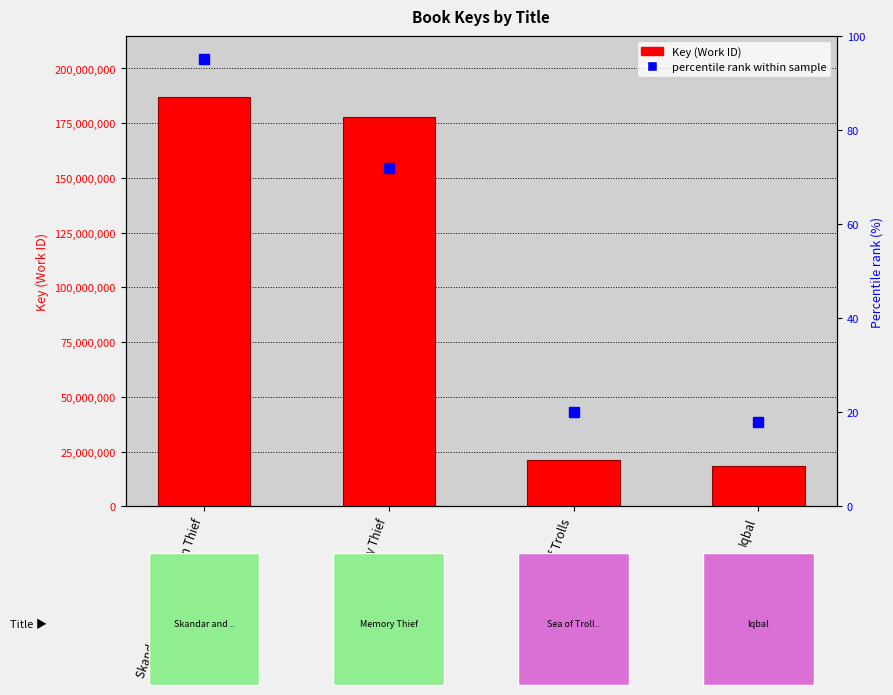

What is the smallest value displayed?

18